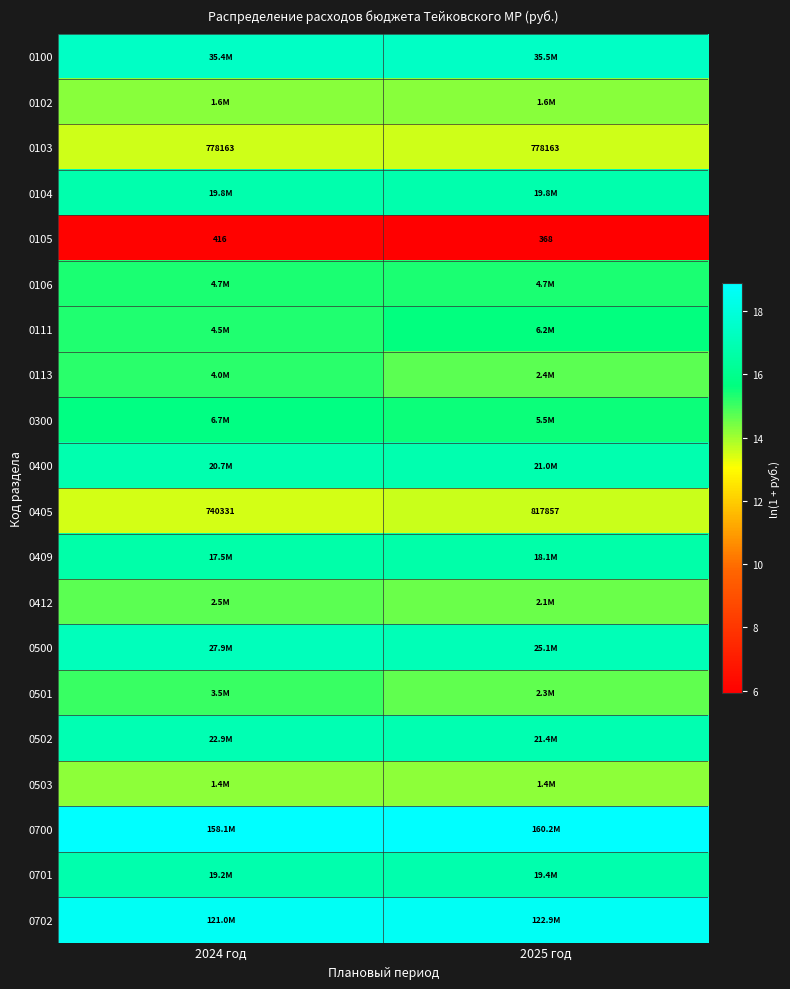

How many distinct data groups are displayed?

20